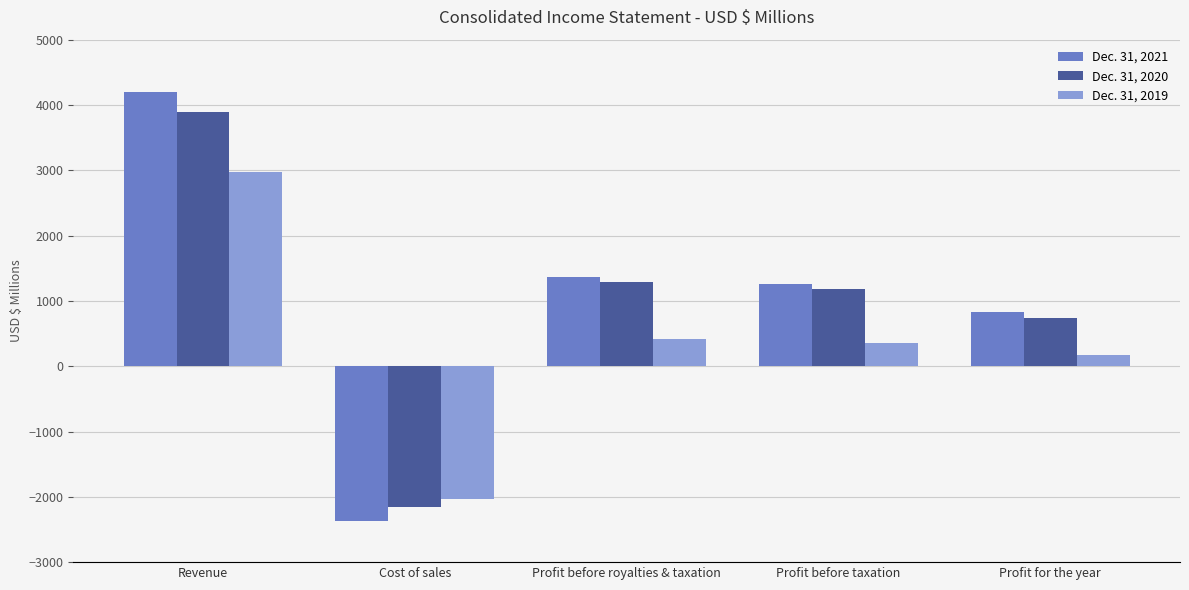

At which label is Dec. 31, 2019 closest to 466?

Profit before royalties & taxation